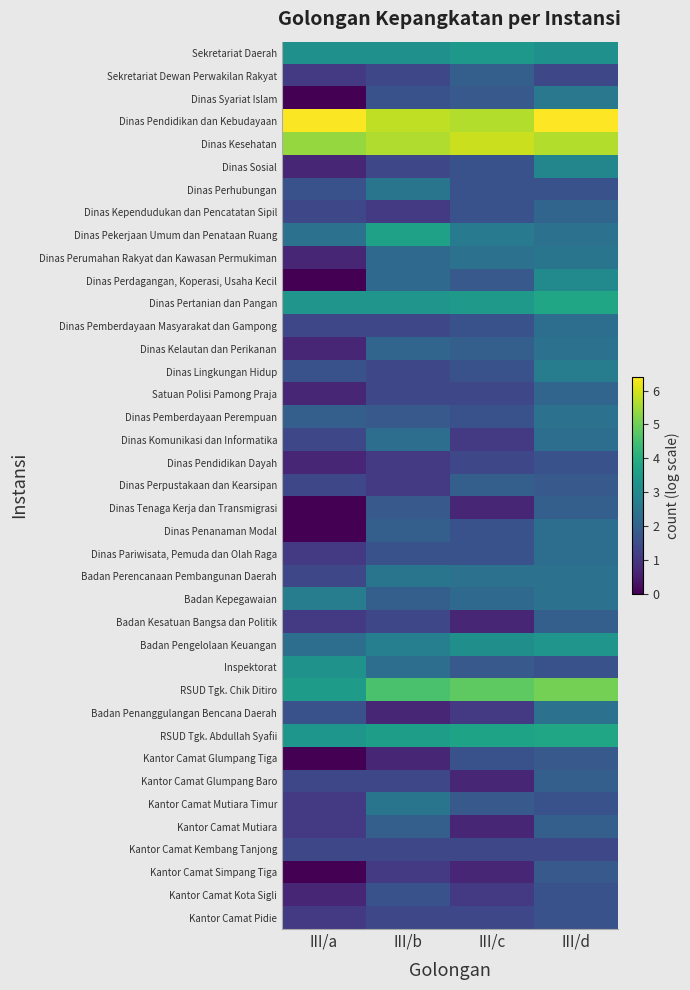

Between III/d and III/a, which is larger?

III/d